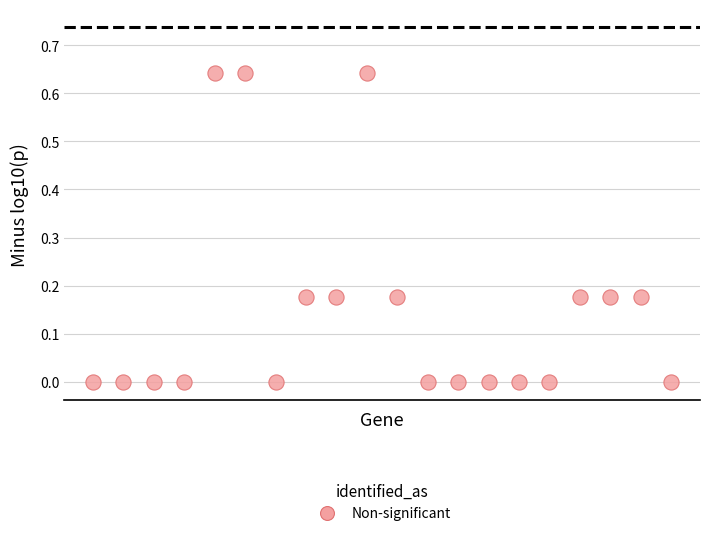

What is the range of X values (max minus min)?

19.0